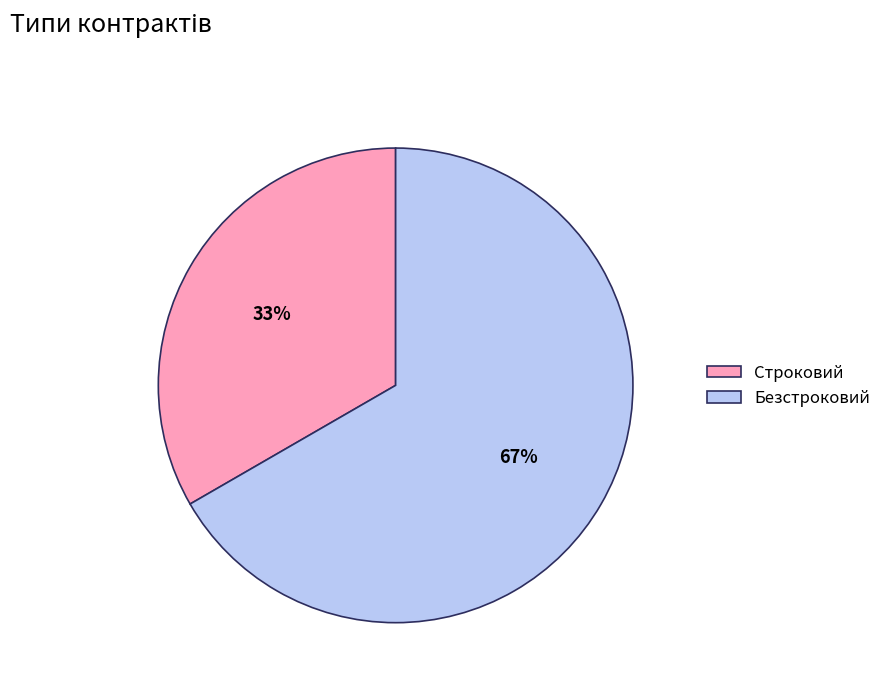

To the nearest percent, what is the combined percentage of Безстроковий and Строковий?

100%